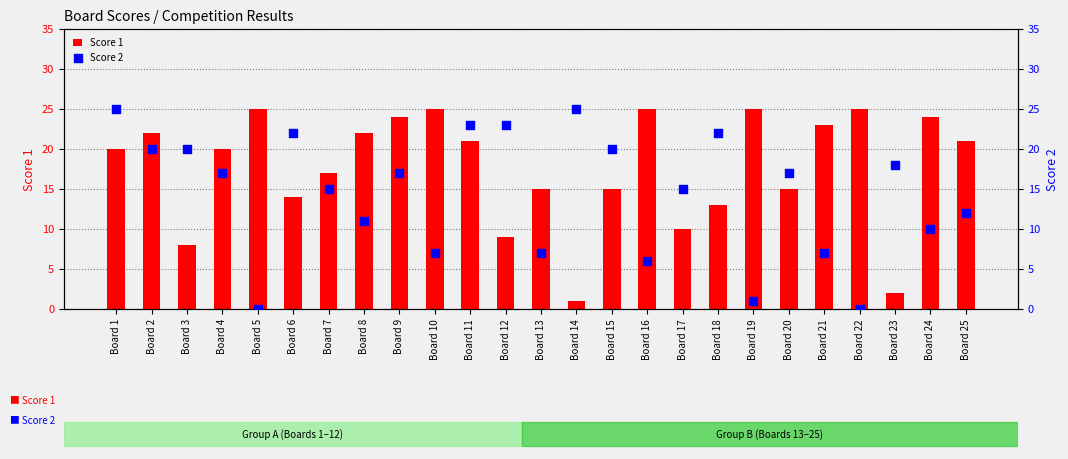

At how many categories does at least one series exceed 8?

25